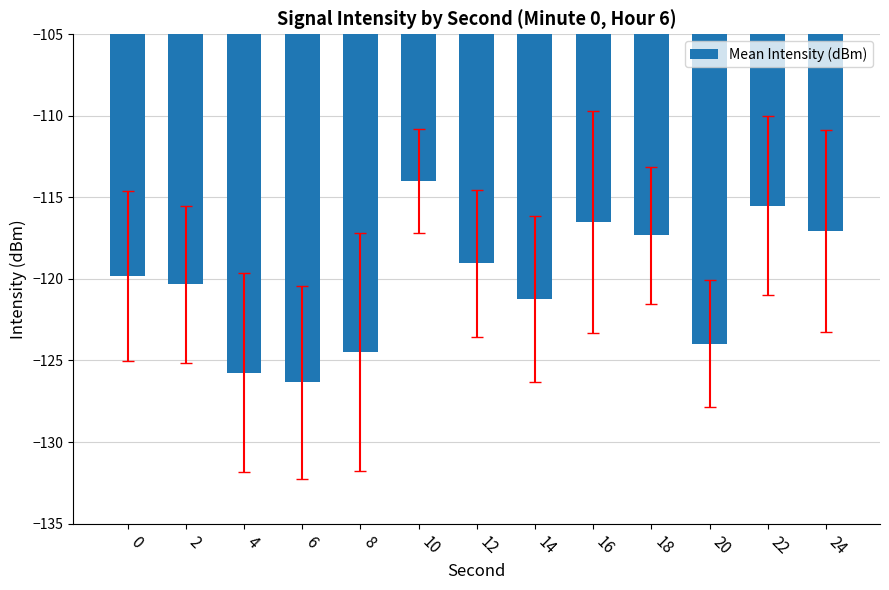

What value does the data have at 20?

-124.0